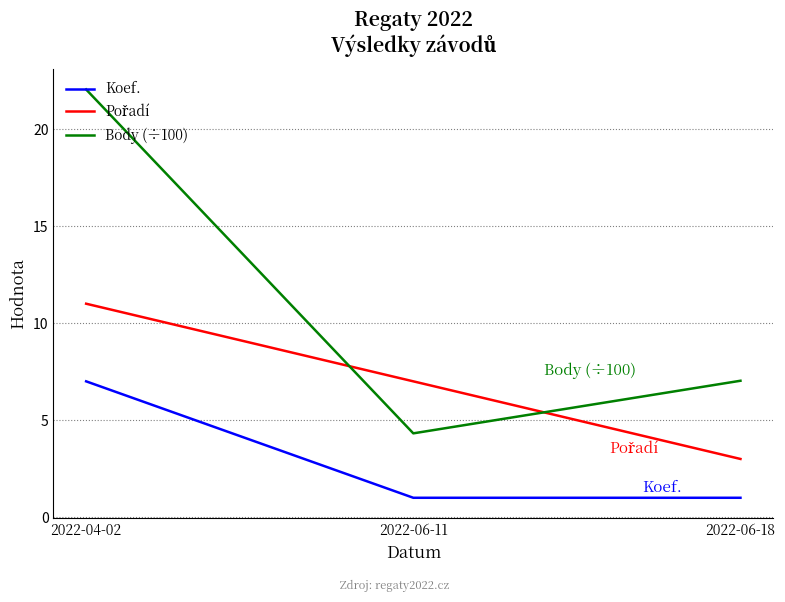

Which series has the largest total across all categories?

Body (÷100)